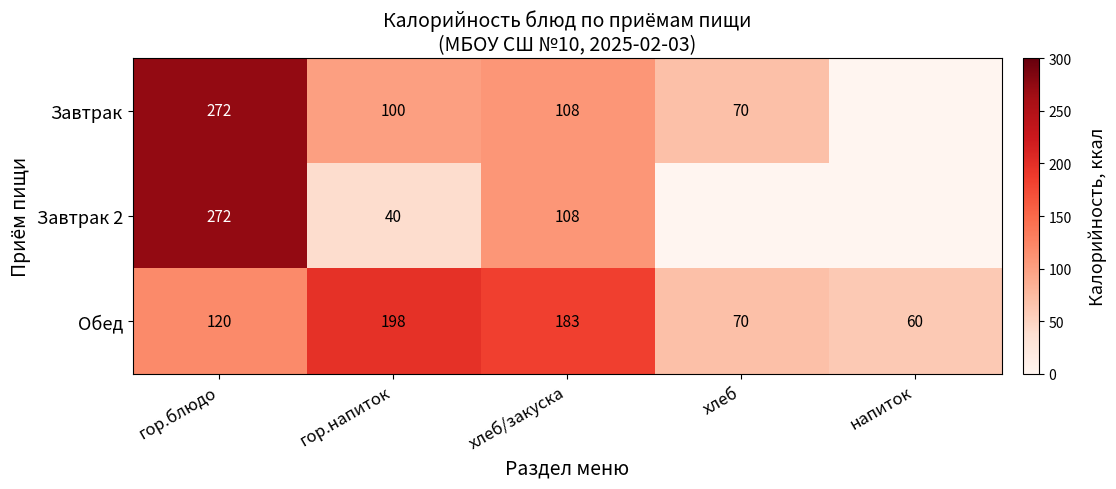

At how many categories does at least one series exceed 216?

1